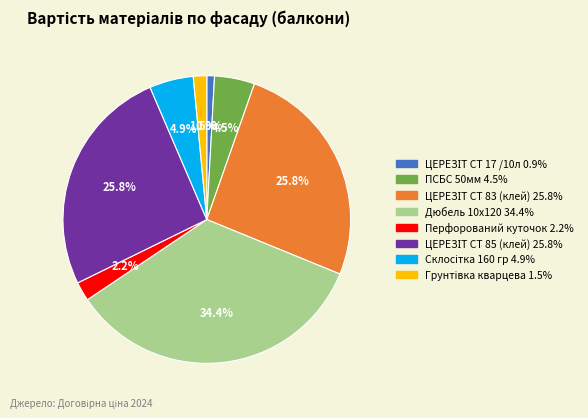

Is Дюбель 10х120 the majority of the pie?

No